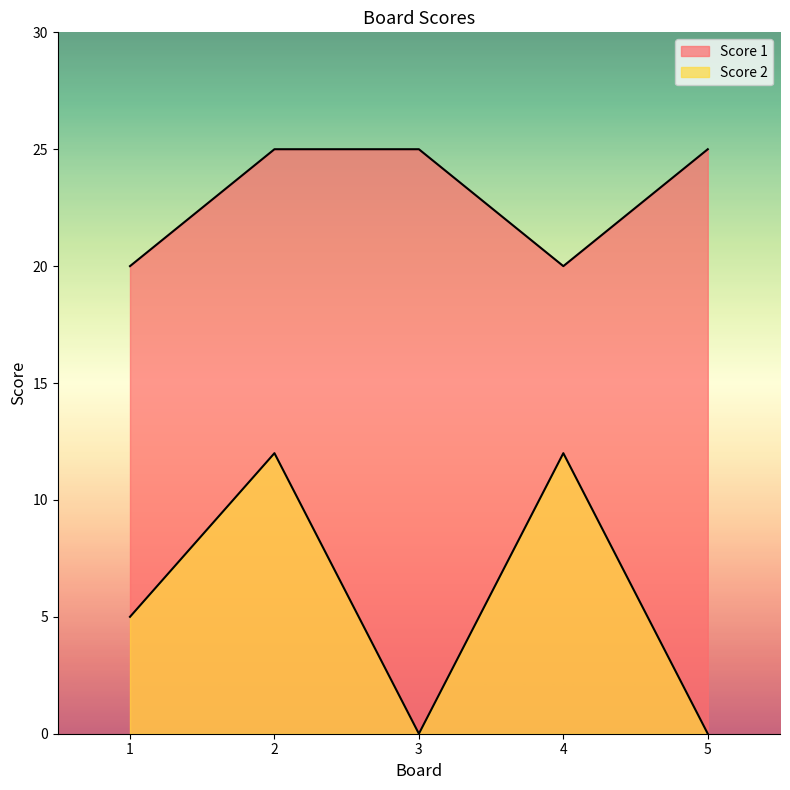

Which series changed the most between 3 and 5?

Score 1